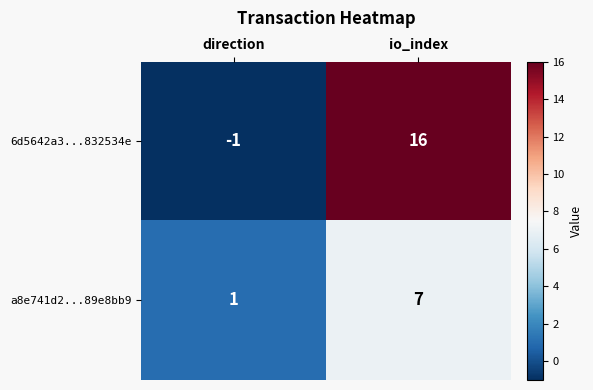

Read the a8e741d2...89e8bb9 value at io_index.

7